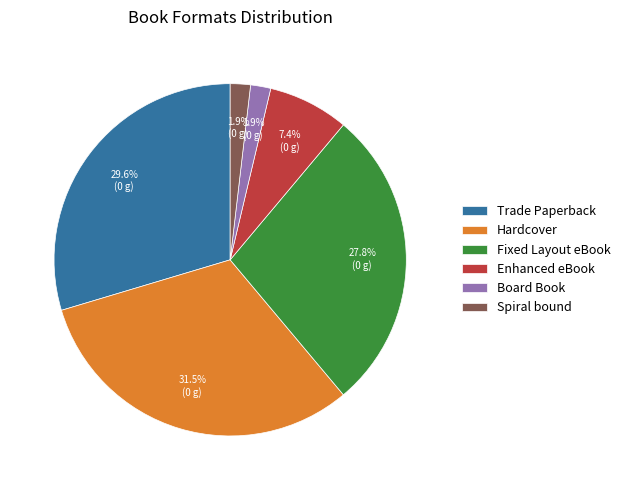

What percentage is NOT represented by Hardcover?

68.5%